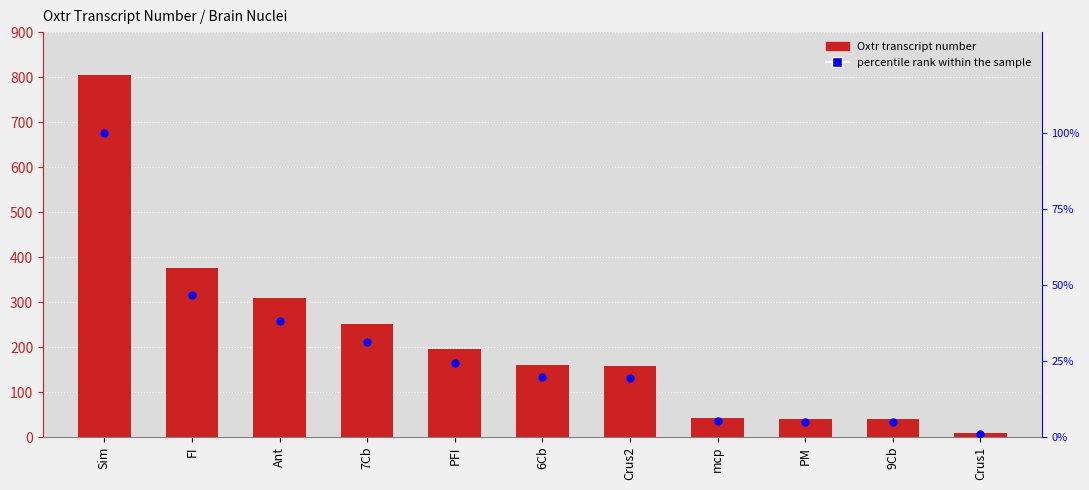

What are all the series names shown in the legend?

Oxtr transcript number, percentile rank within the sample